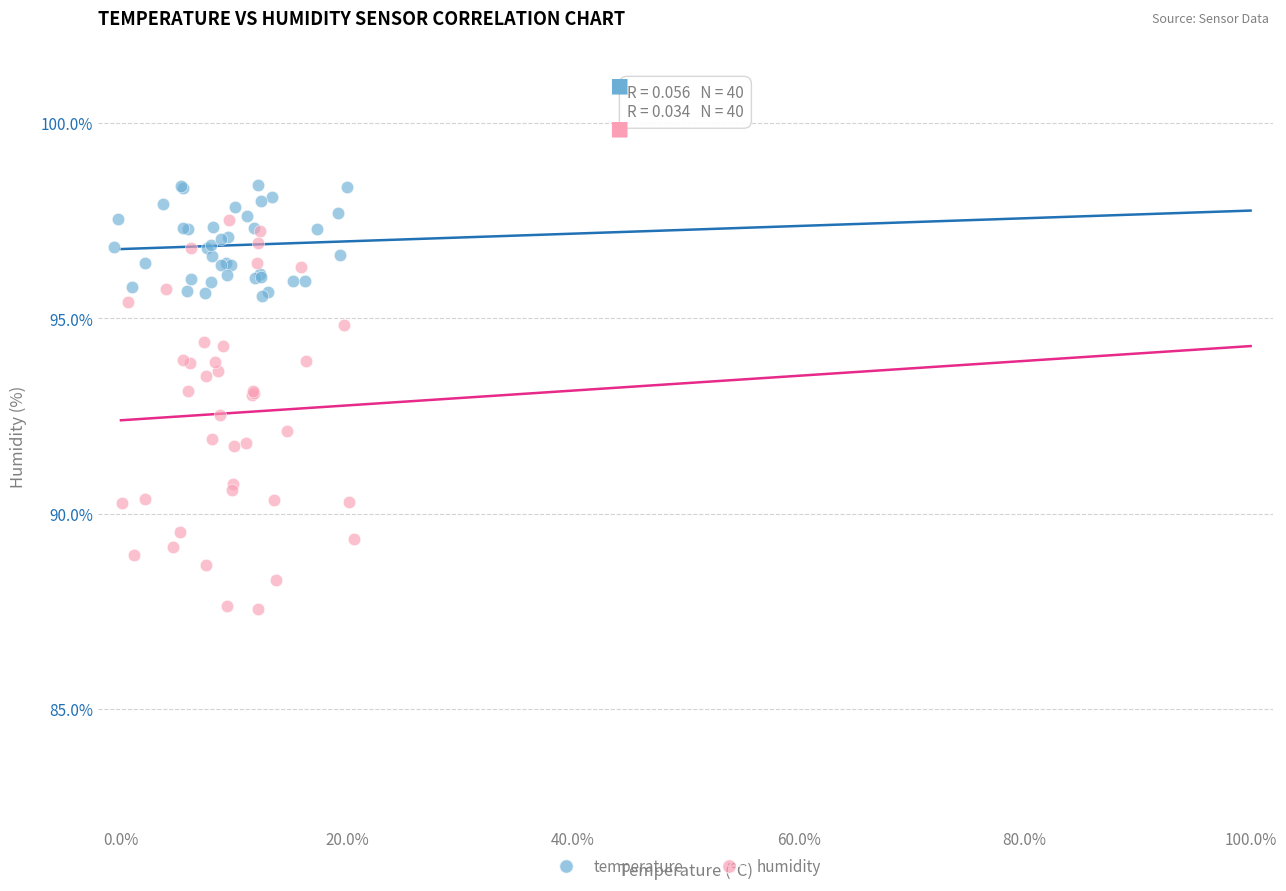

Which series has the largest Y range (max minus min)?

humidity